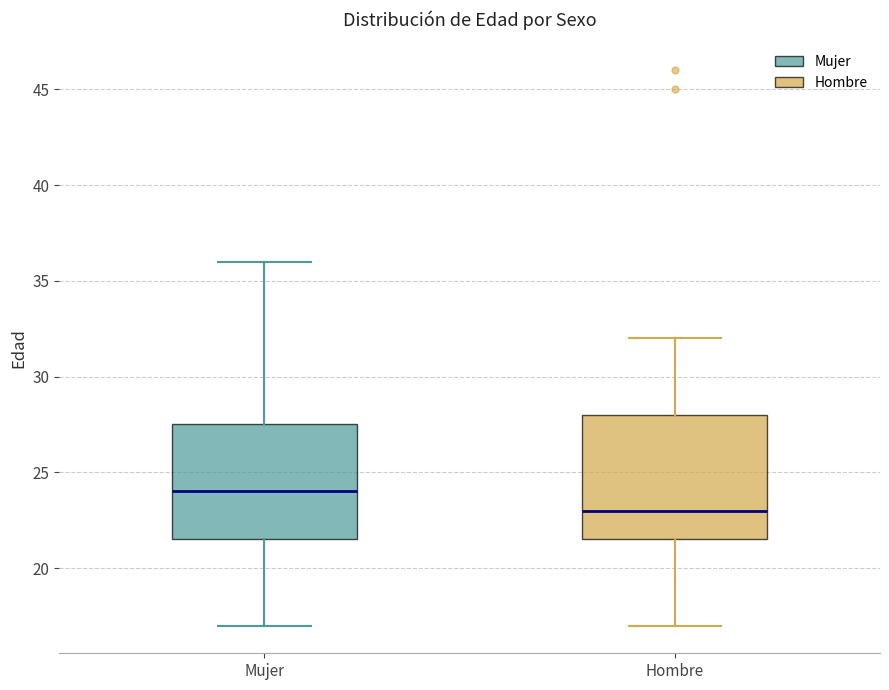

Reading left to right, read every box against the y-axis: the position of its median line, the range the box covers, and the ends of its whiskers. The values are not printed on the chart, so give them approximately, as read against the axis.

Mujer: median 24.0, box 21.5 to 27.5, whiskers 17.0 to 36.0
Hombre: median 23.0, box 21.5 to 28.0, whiskers 17.0 to 32.0